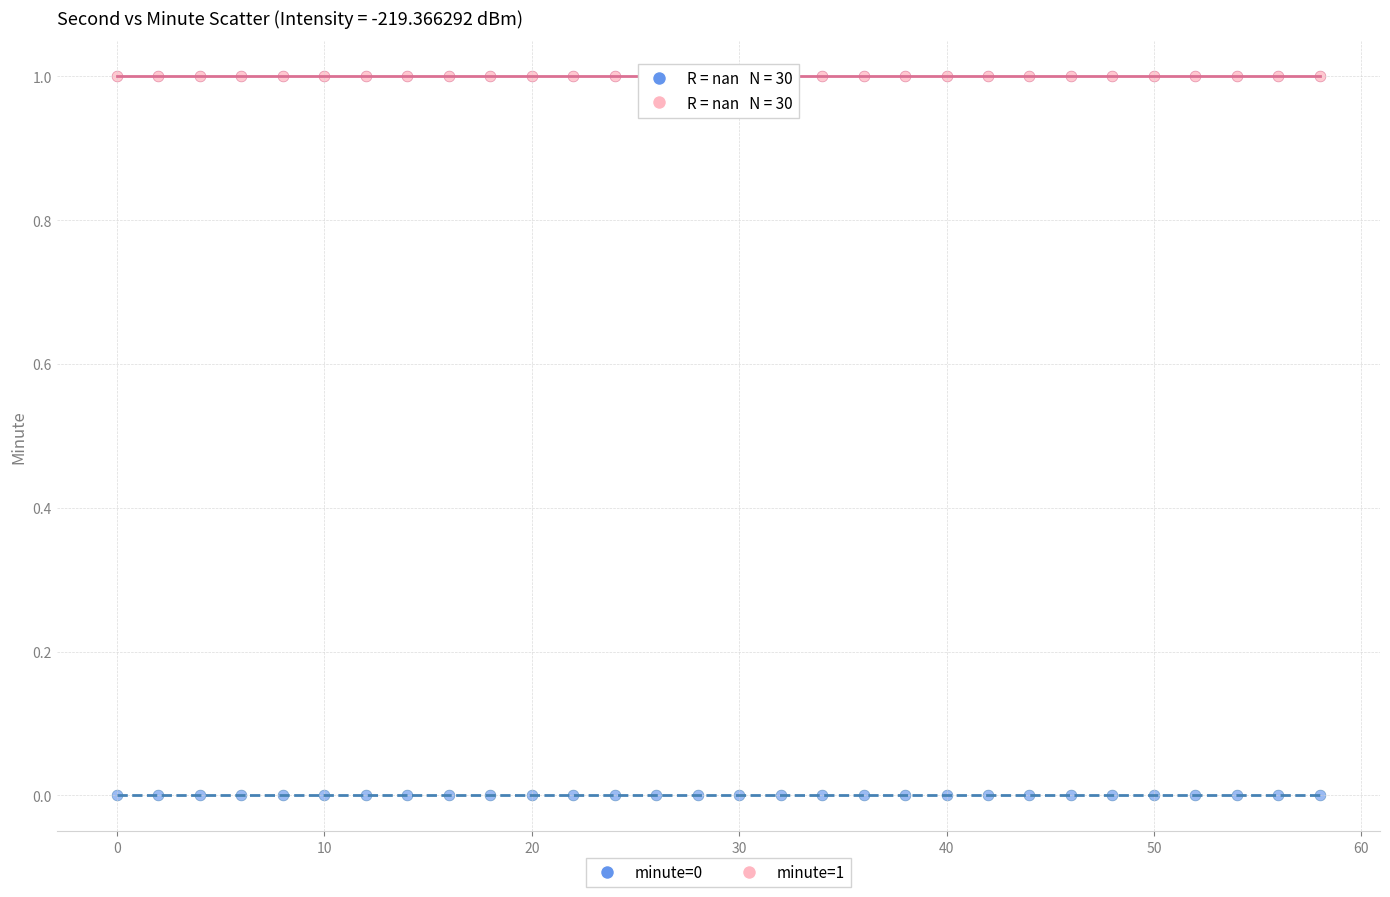

Which series contains the lowest Y value?

minute=0